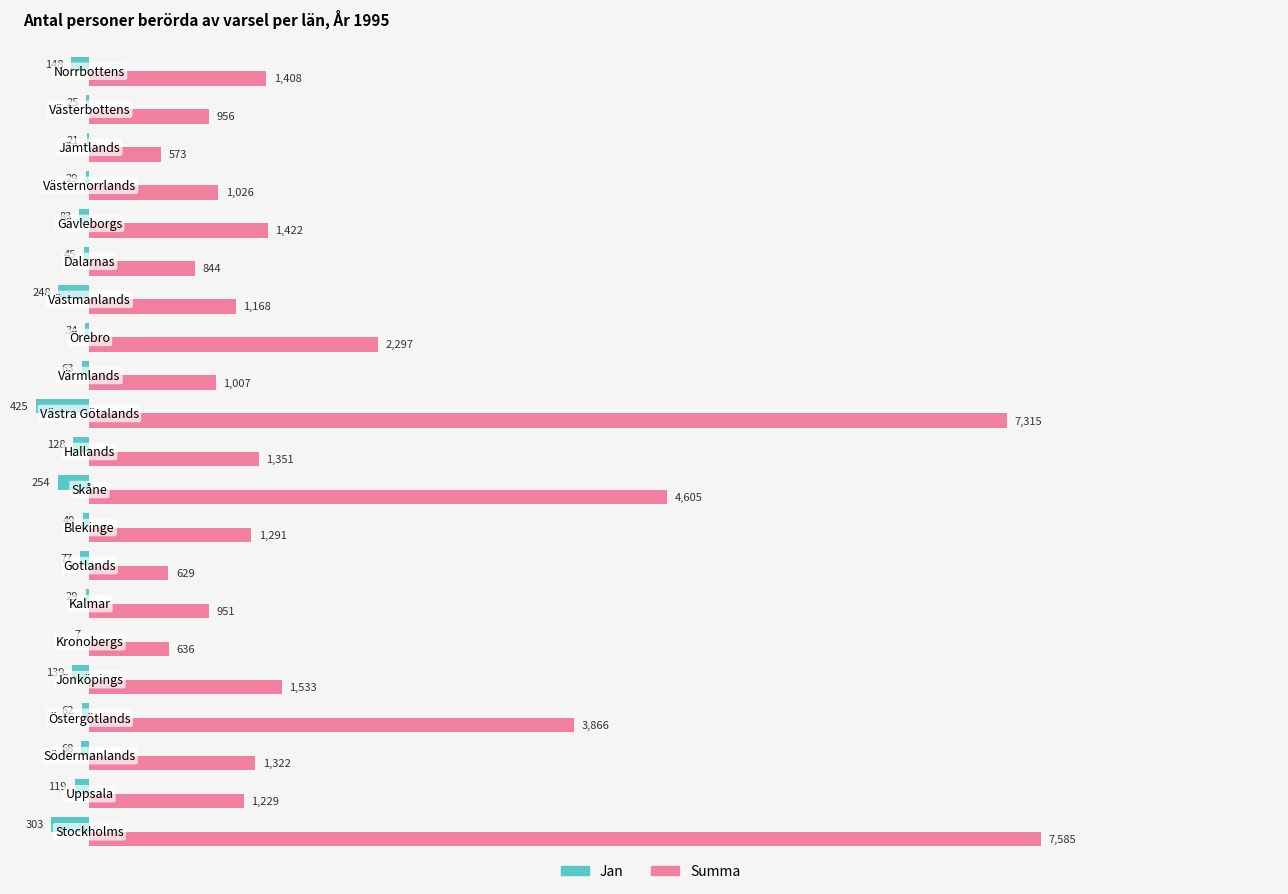

Which series has the largest total across all categories?

Summa